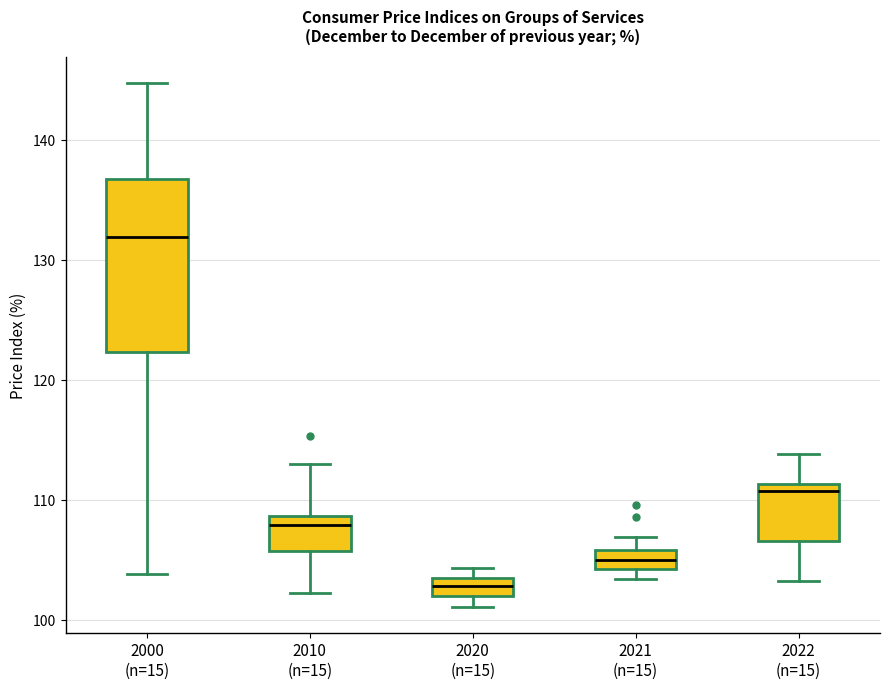

Which box is the tallest, from its lower edge to its upper edge?

2000 (n=15)